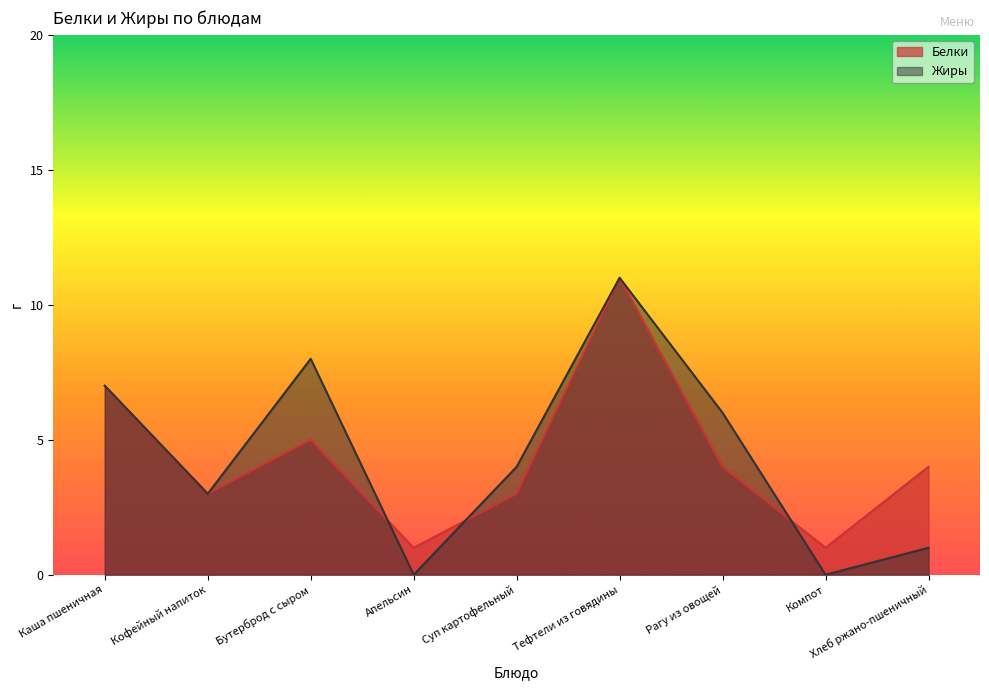

What position from the left is Хлеб ржано-пшеничный?

9